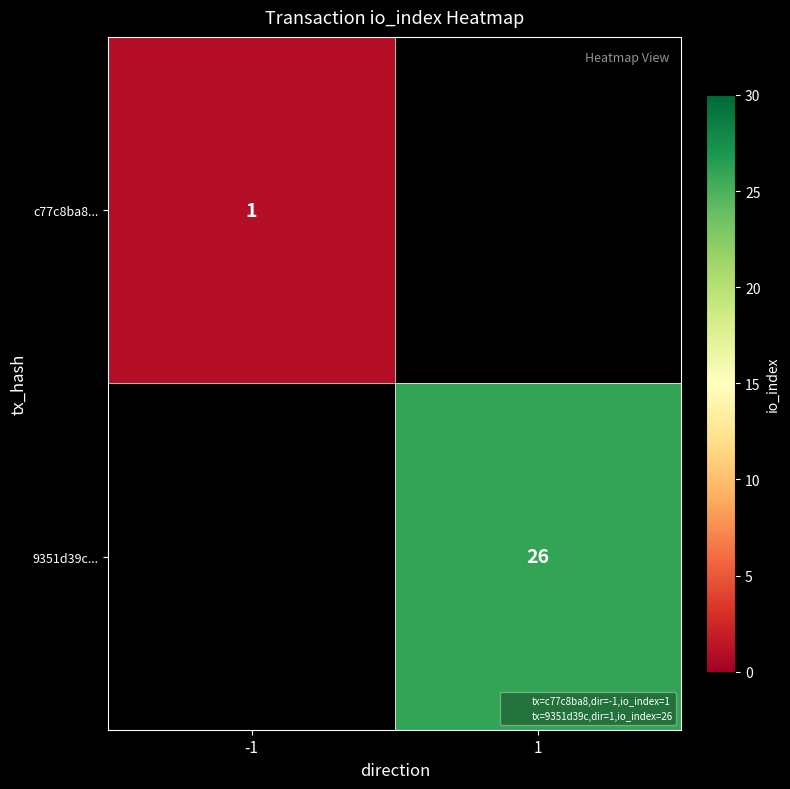

What is the greatest value displayed?

26.0